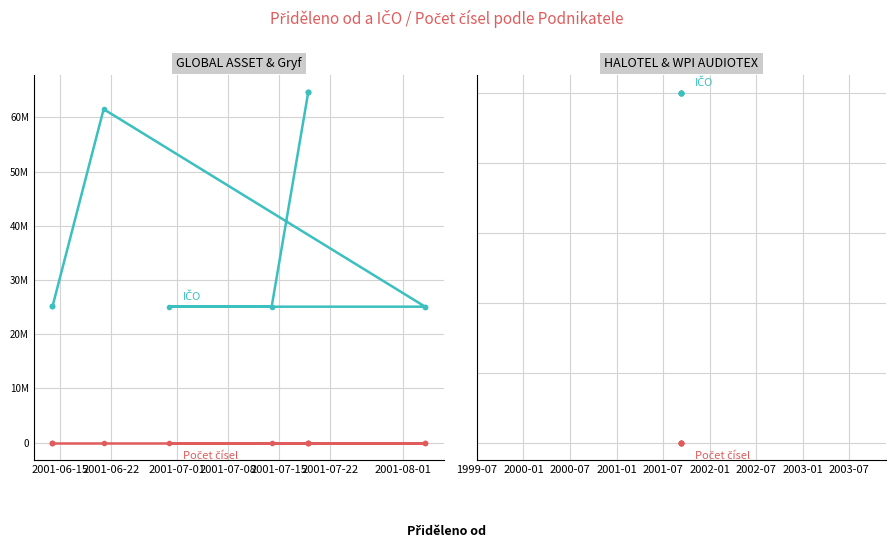

True or false: Počet čísel and IČO intersect in this chart.

False